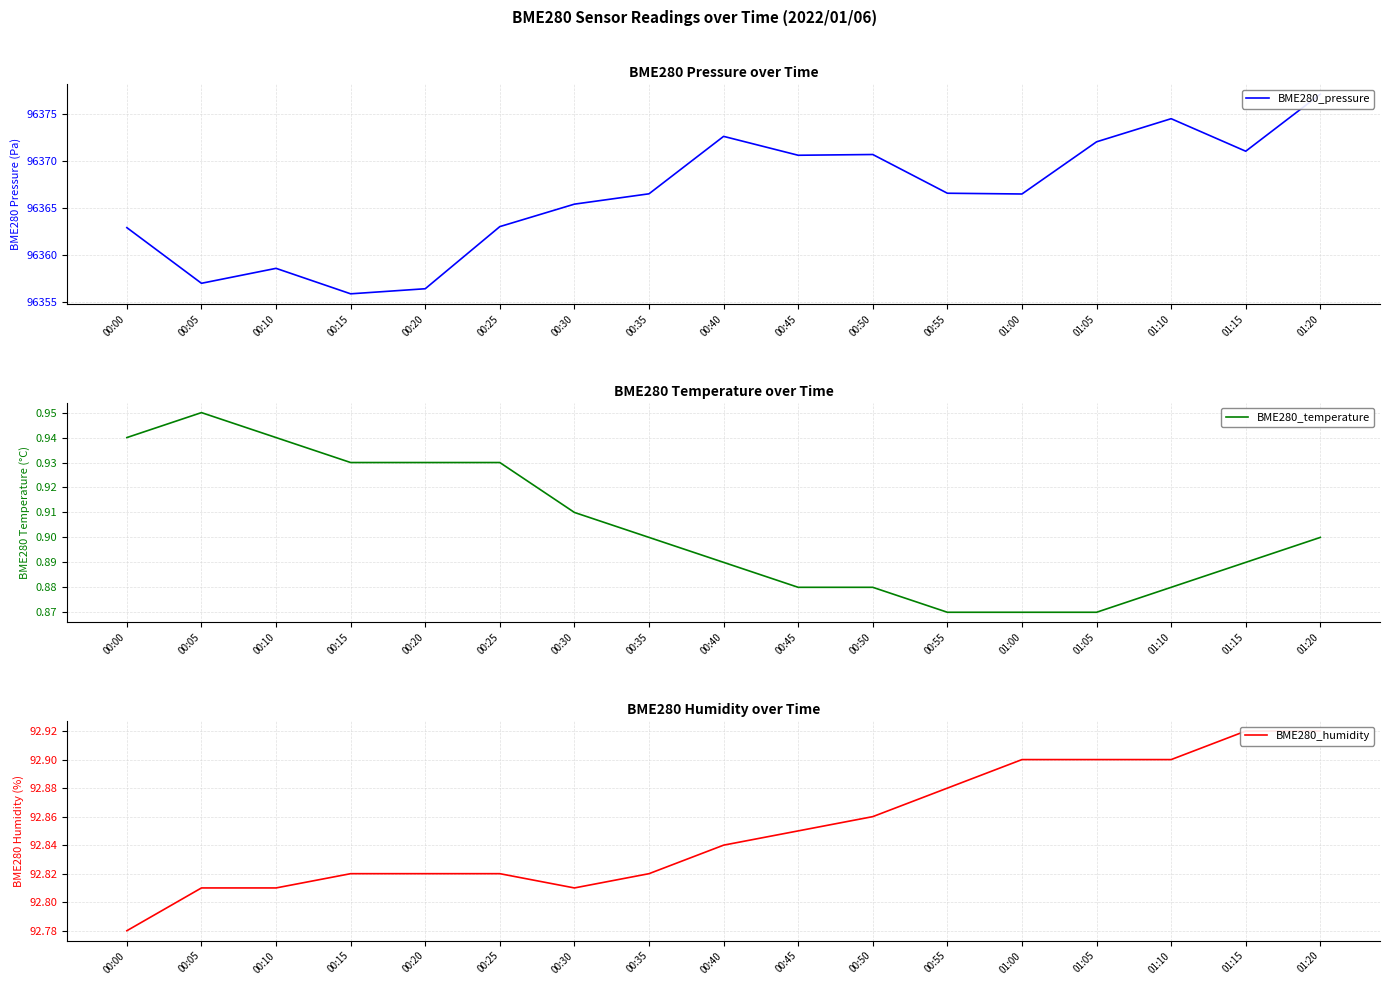

How many BME280_humidity values are between 92 and 93?

17